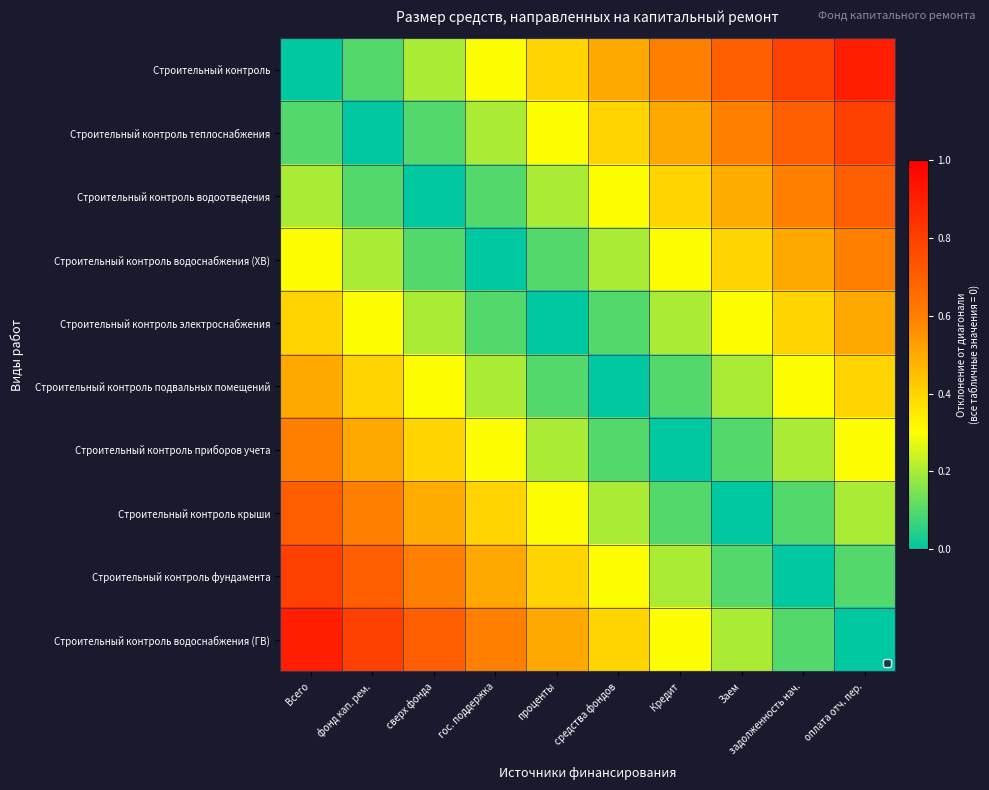

Which category has the highest value across all series?

оплата отч. пер.